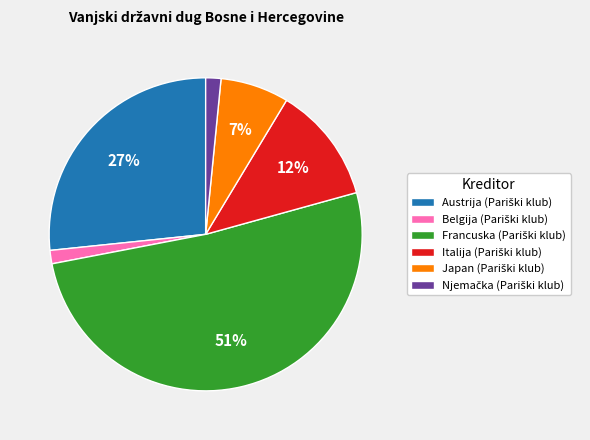

How many segments does this pie chart have?

6